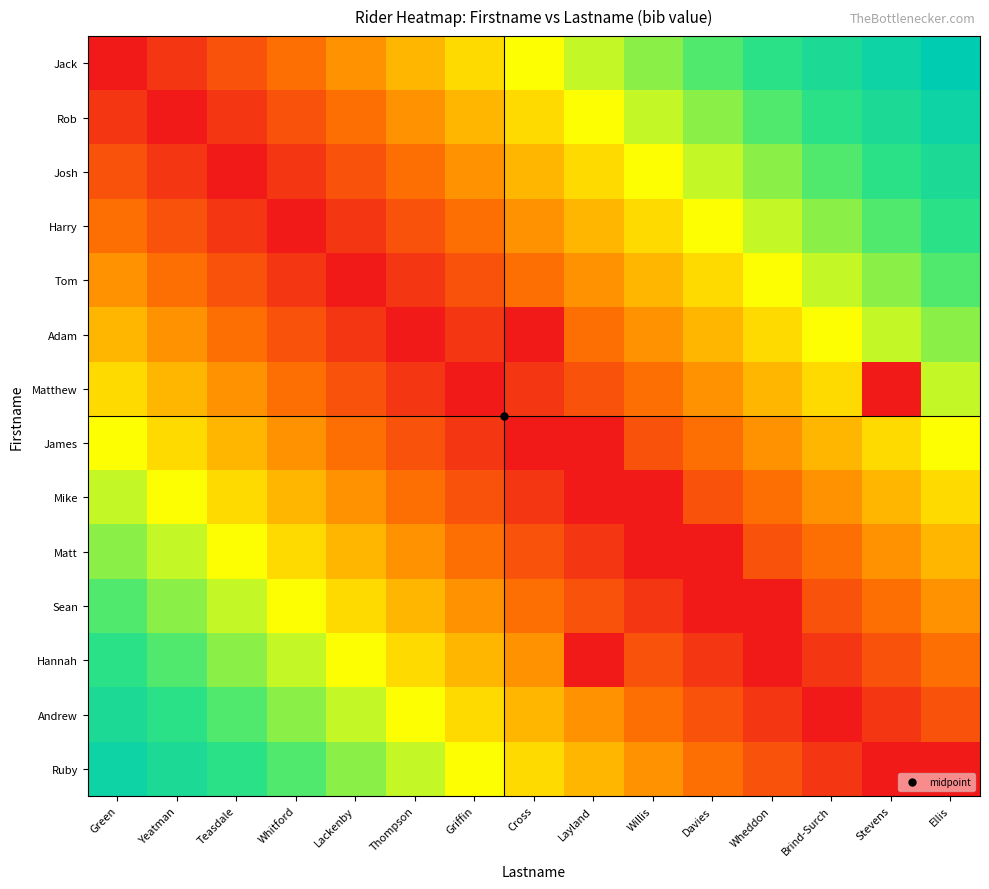

How many data points does each series have?

15